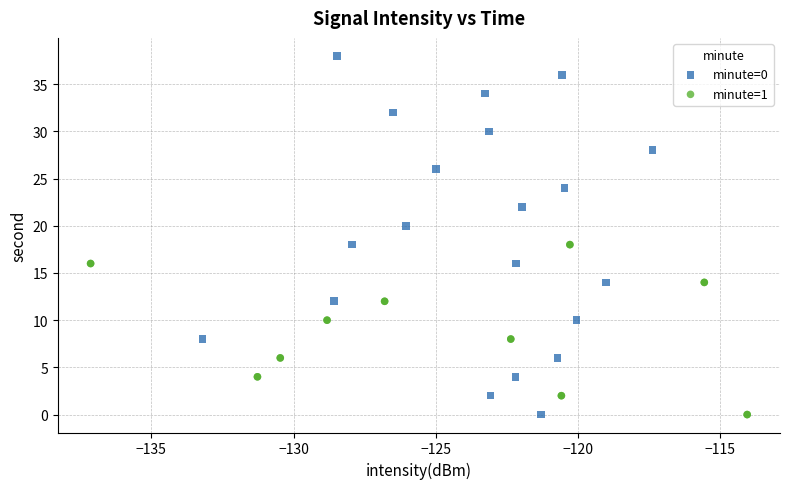

What are all the series names shown in the legend?

minute=0, minute=1